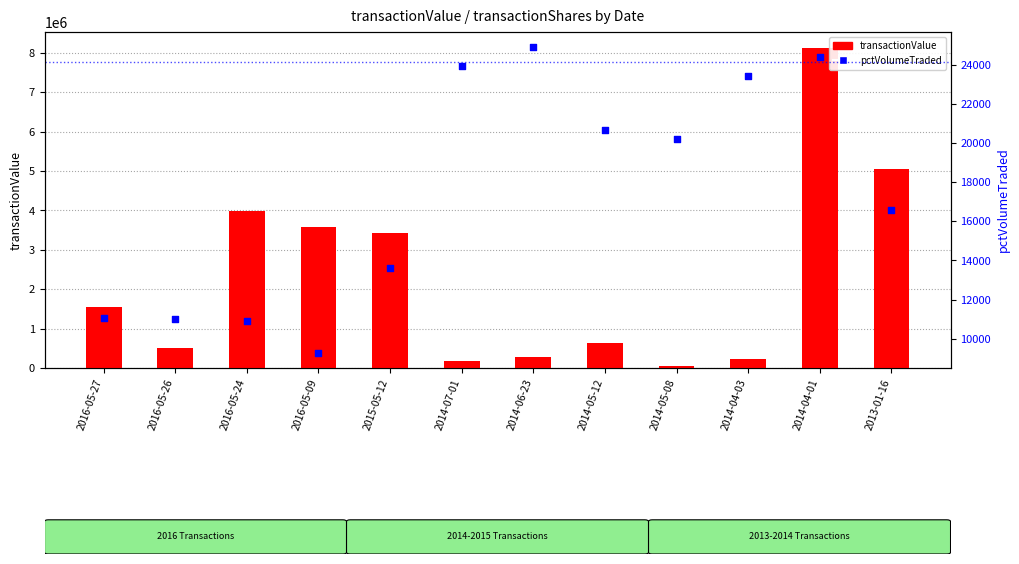

What is the total value across all series at 2016-05-09?

3579570